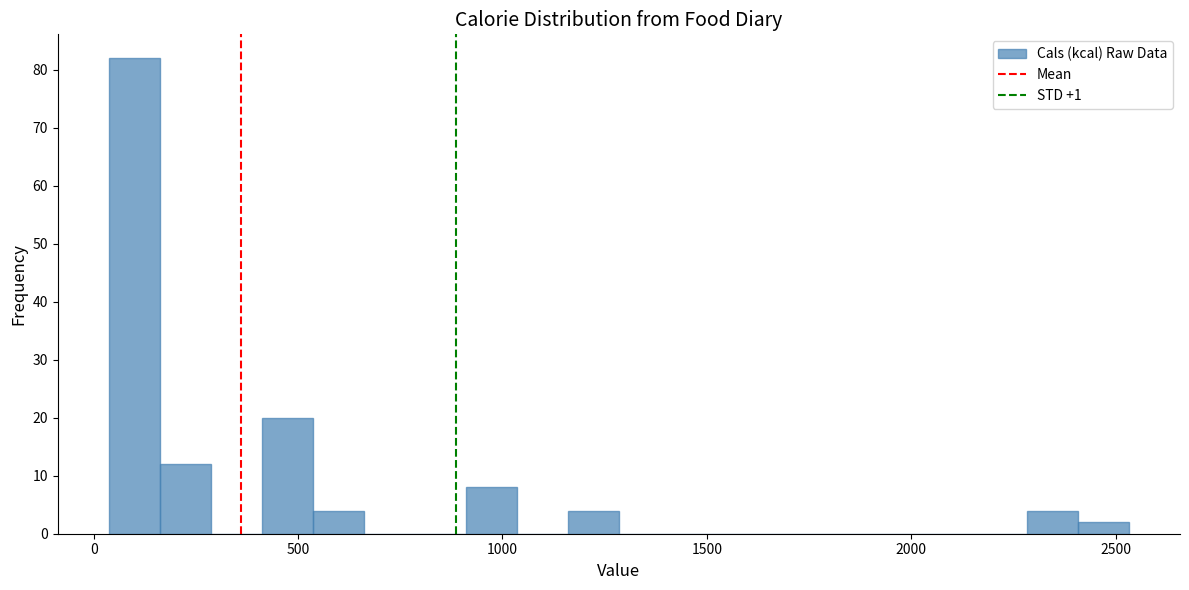

Read against the x-axis, roughly where is the centre of the tallest bar?

100